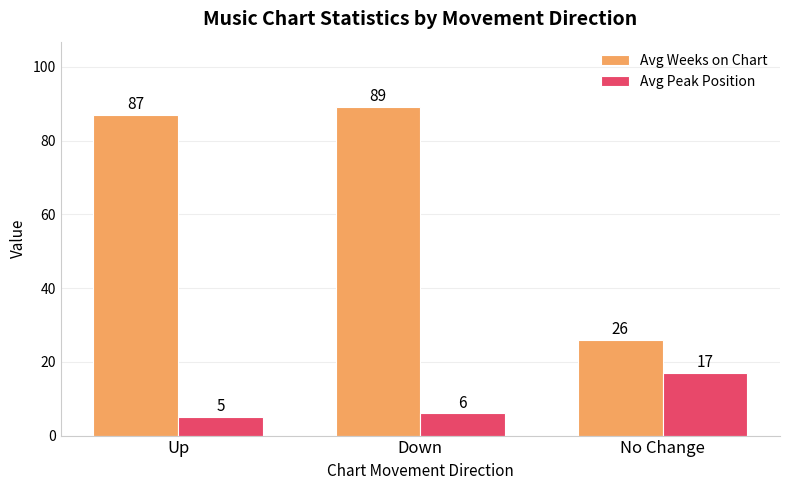

What is the difference between the Avg Peak Position values at Down and Up?

1